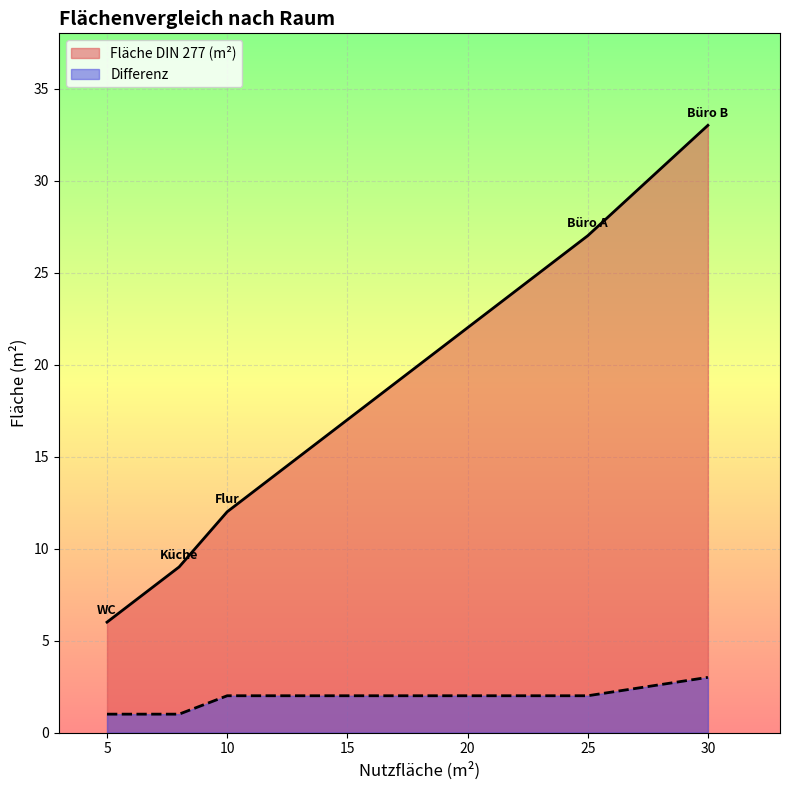

What are all the series names shown in the legend?

Fläche DIN 277 (m²), Differenz